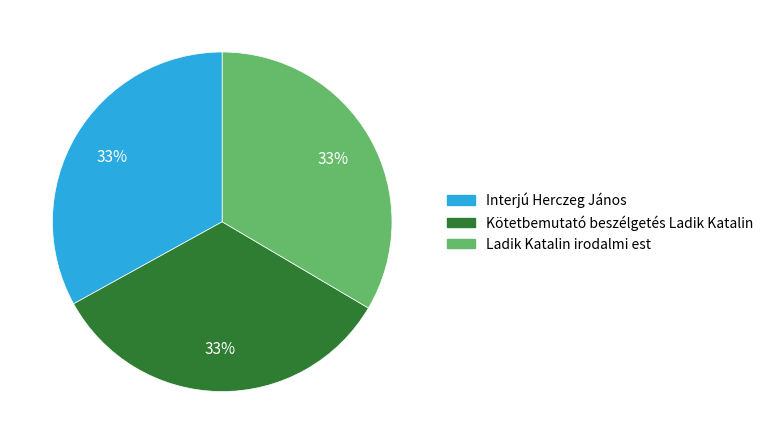

Is there any slice that represents more than half of the pie?

No